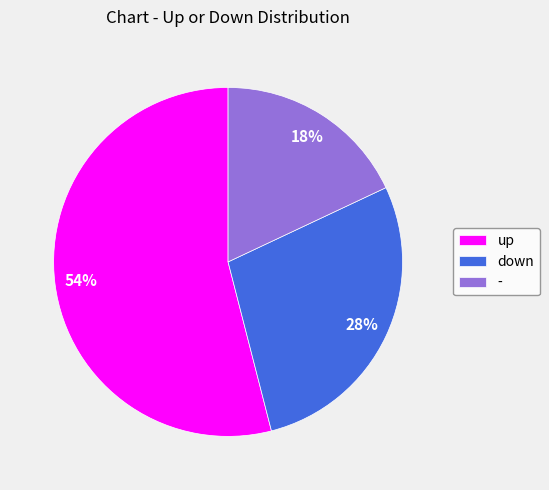

Do down and up together represent more than half of the pie?

Yes